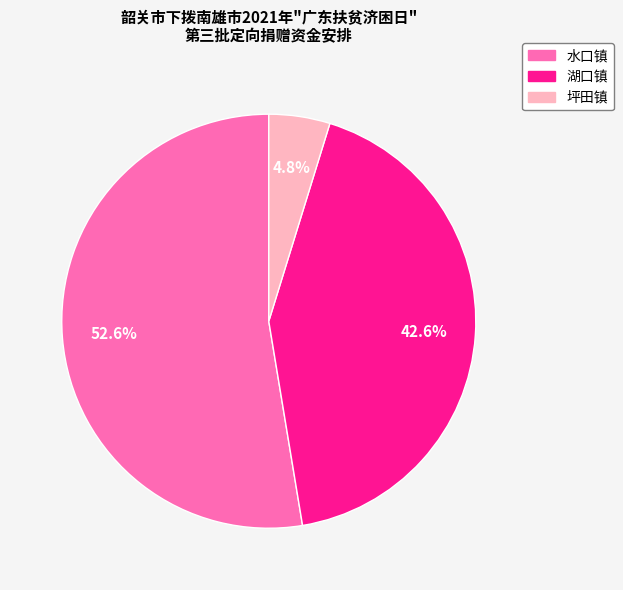

Does 湖口镇 account for over 50% of the chart?

No